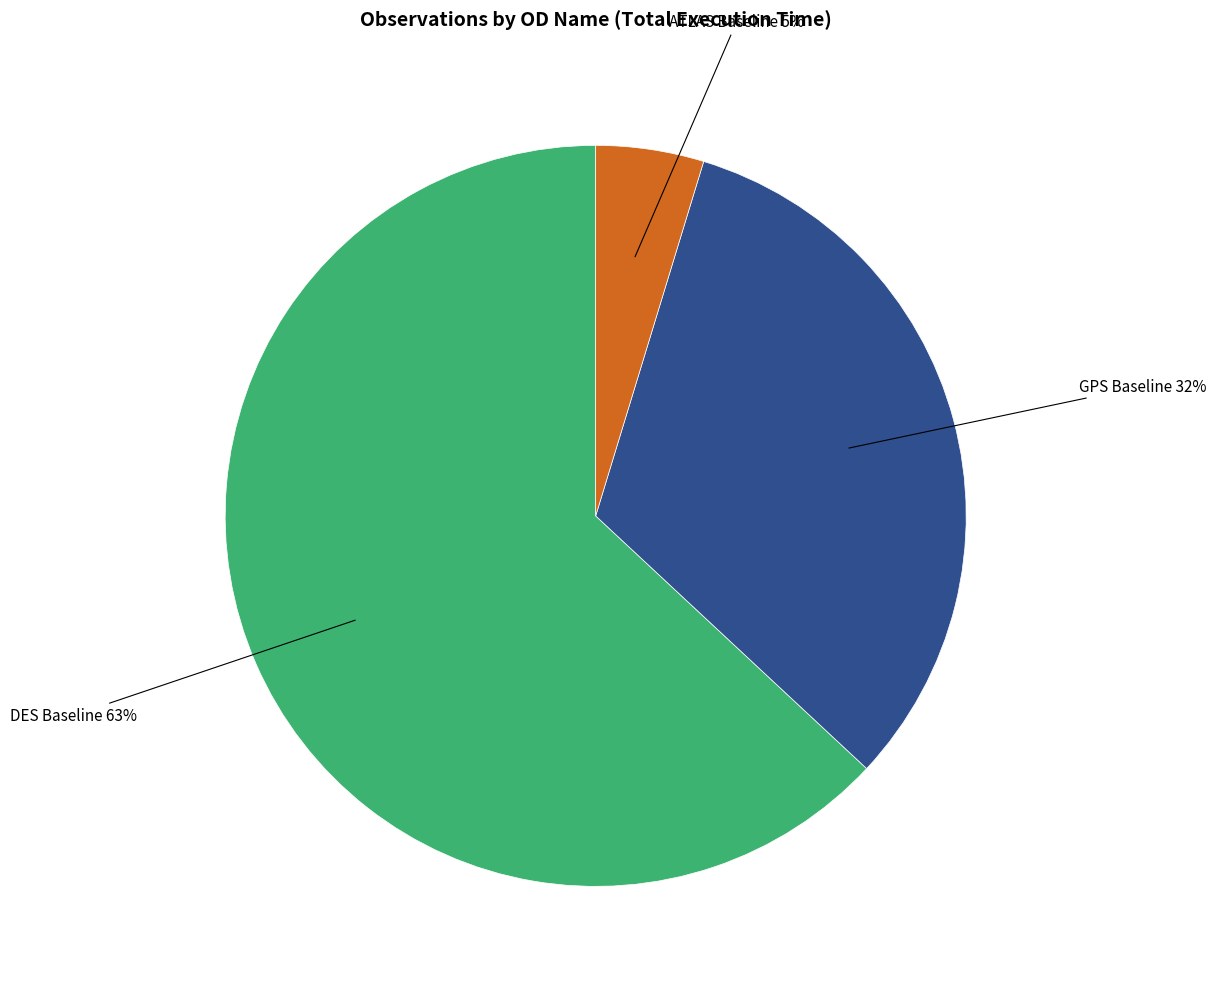

Does any single category account for the majority?

Yes